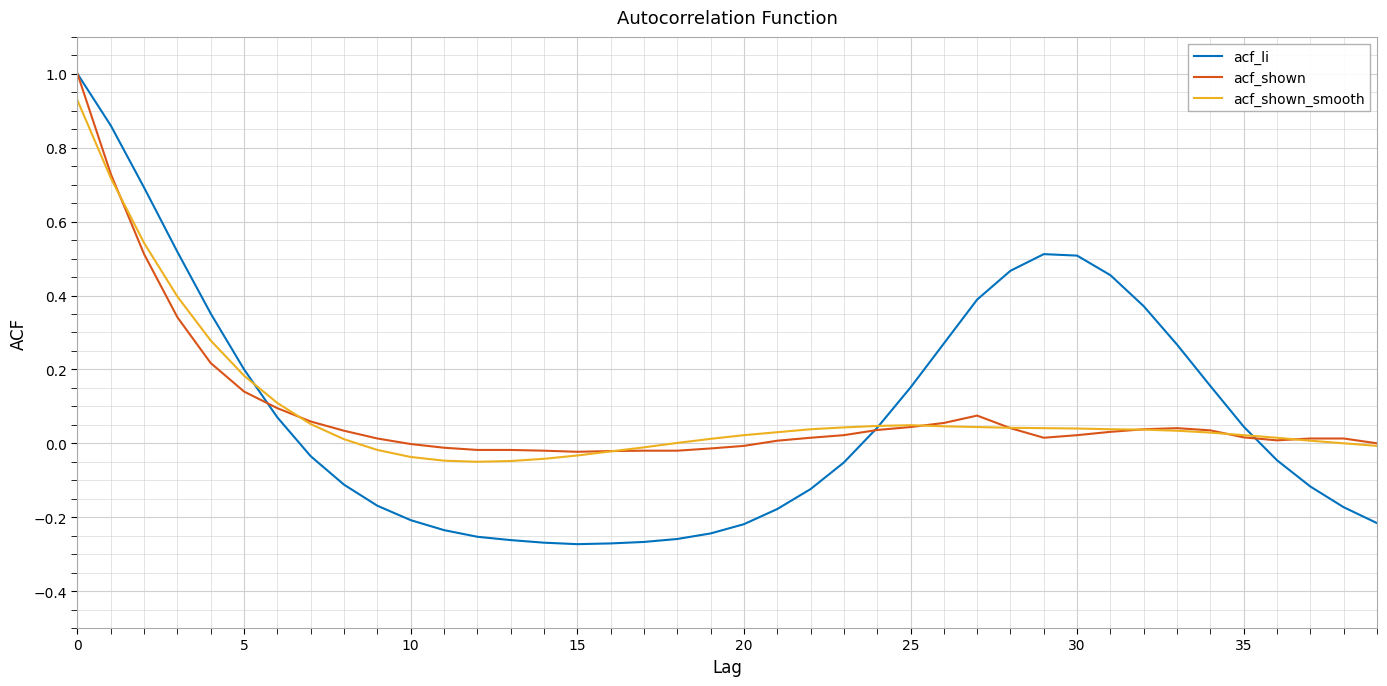

Which series ends up on top after the final intersection of acf_li and acf_shown_smooth?

acf_shown_smooth